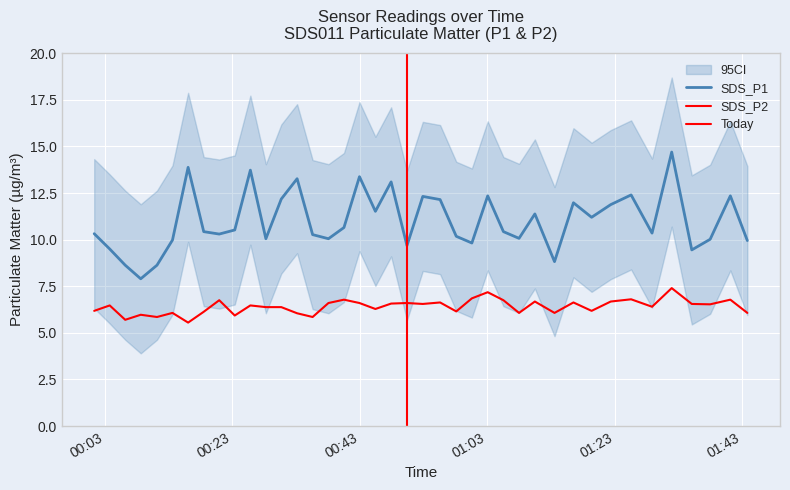

Reading left to right, what are all the values shown in this chart?

SDS_P1: 10.3	9.5	8.6	7.9	8.6	10.0	13.9	10.4	10.3	10.5	13.7	10.1	12.2	13.3	10.3	10.1	10.7	13.4	11.5	13.1	9.7	12.3	12.2	10.2	9.8	12.3	10.4	10.1	11.4	8.8	12.0	11.2	11.9	12.4	10.3	14.7	9.4	10.0	12.3	9.9
SDS_P2: 6.2	6.5	5.7	6.0	5.8	6.1	5.5	6.1	6.8	5.9	6.5	6.4	6.4	6.0	5.8	6.6	6.8	6.6	6.3	6.6	6.6	6.5	6.6	6.2	6.8	7.2	6.8	6.1	6.7	6.1	6.6	6.2	6.7	6.8	6.4	7.4	6.5	6.5	6.8	6.1